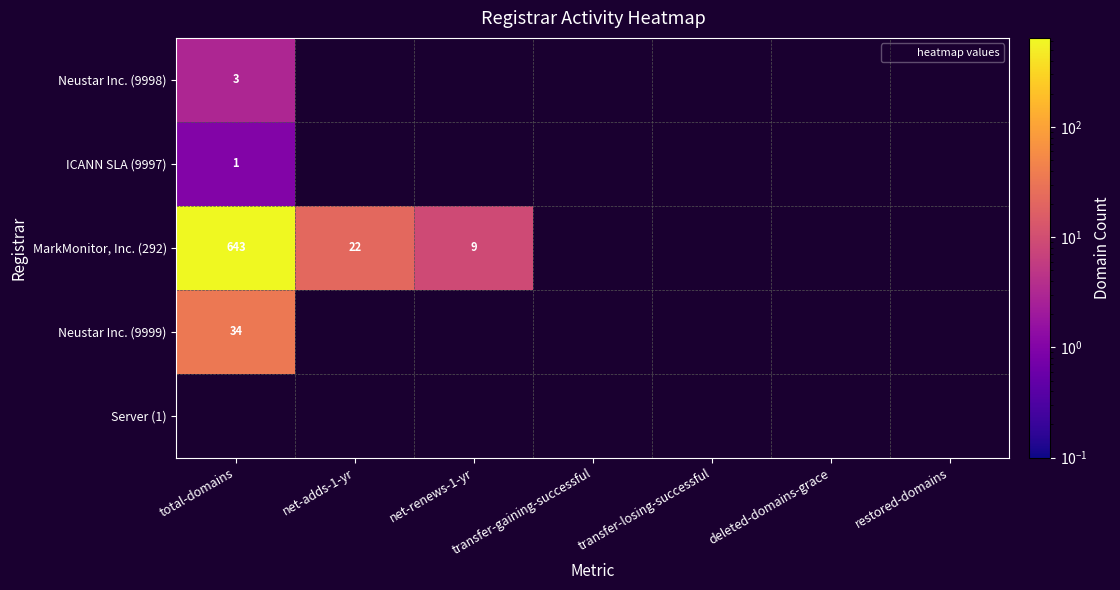

Which category has the highest value in the Server (1) series?

total-domains